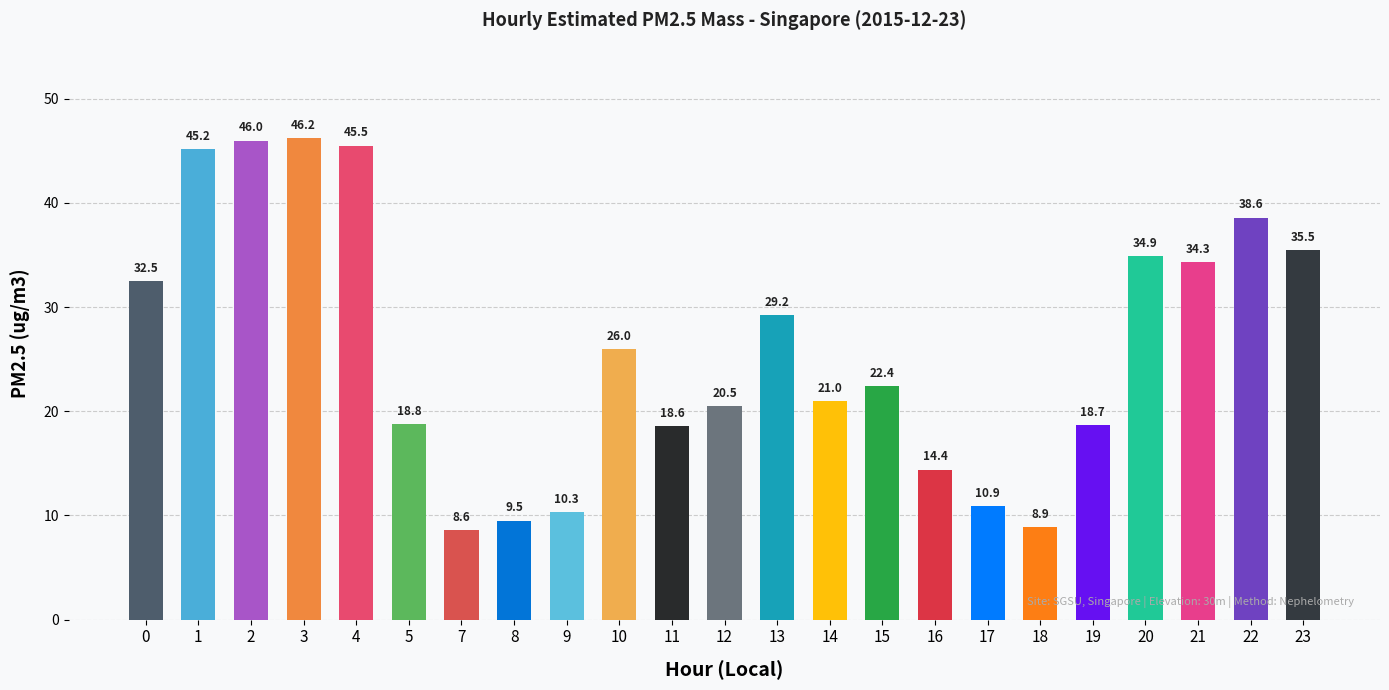

What is the value of the 3rd bar from the left?

46.0